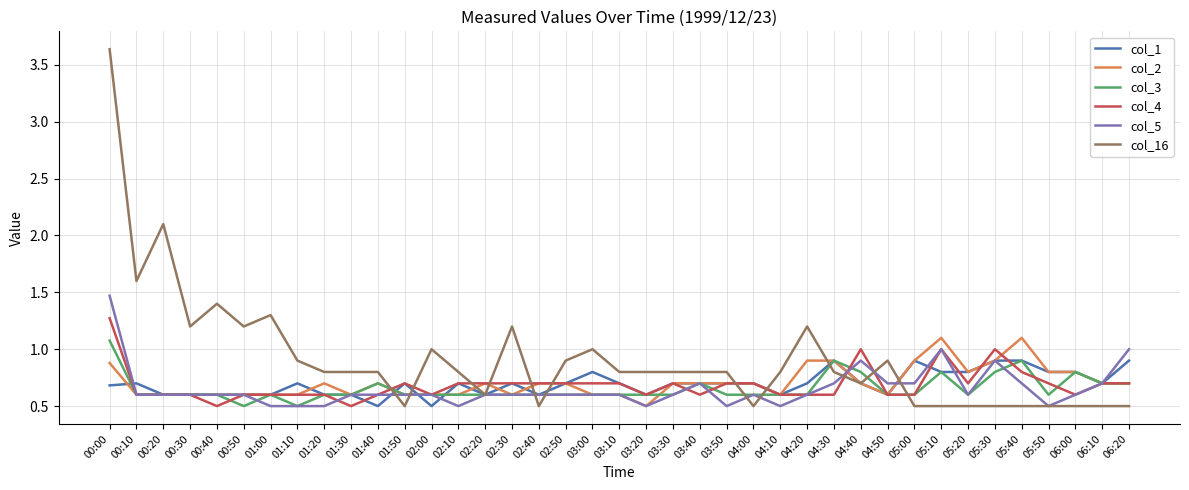

What is the difference between the highest and lowest values at 02:10?

0.3